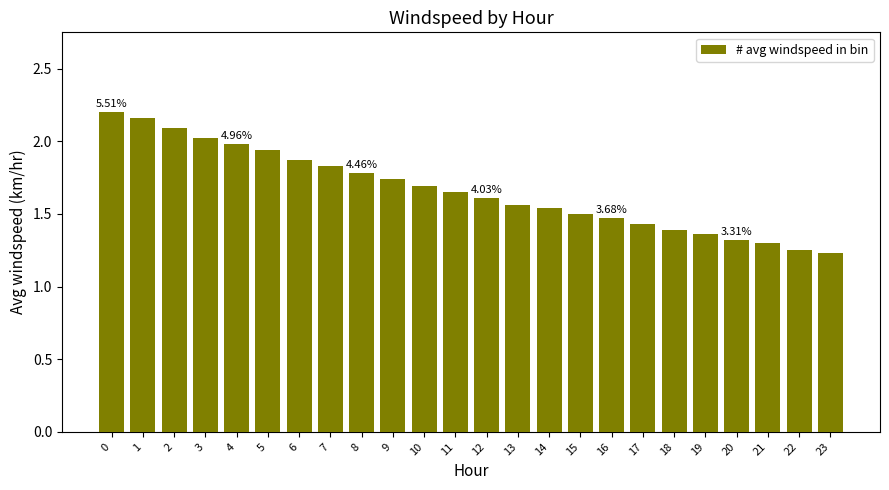

Does the chart contain stacked bars?

No